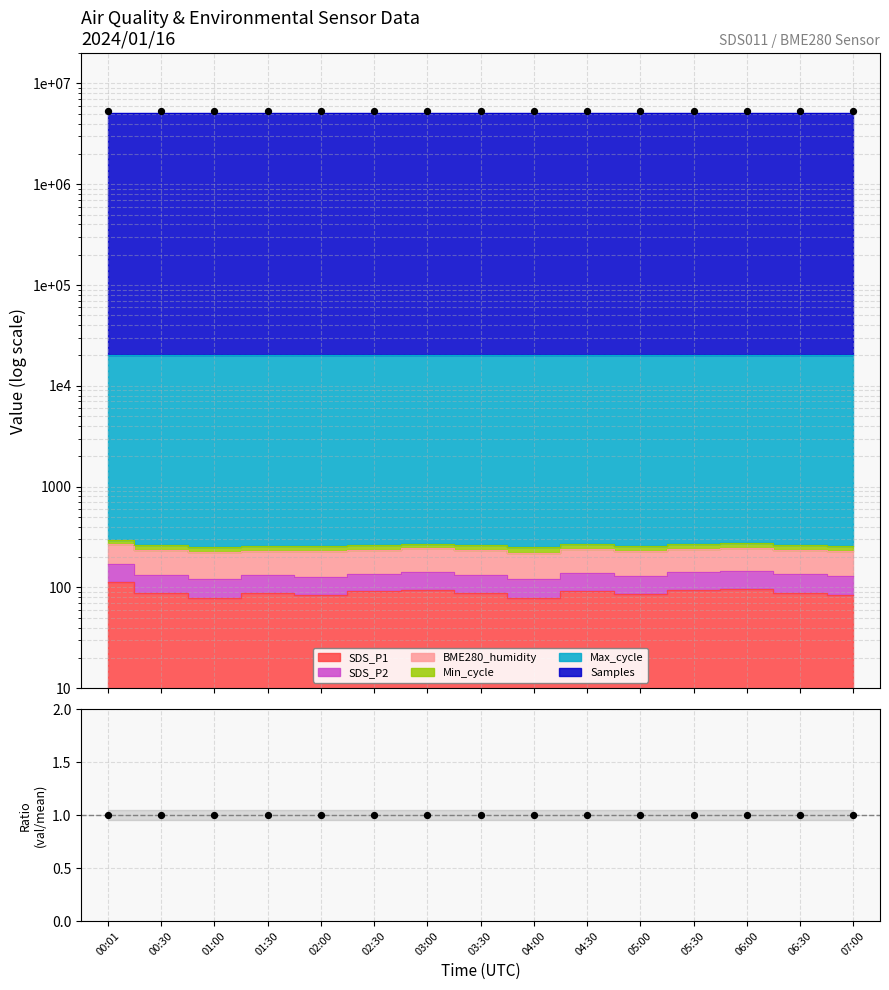

What is the ratio of the value at 07:00 to the value at 05:00?

1.0